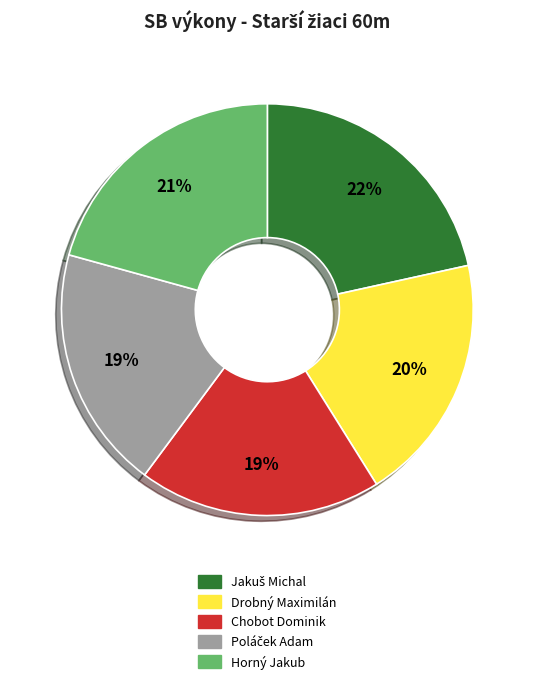

Approximately how many times larger is the value at Chobot Dominik compared to Horný Jakub?

0.9